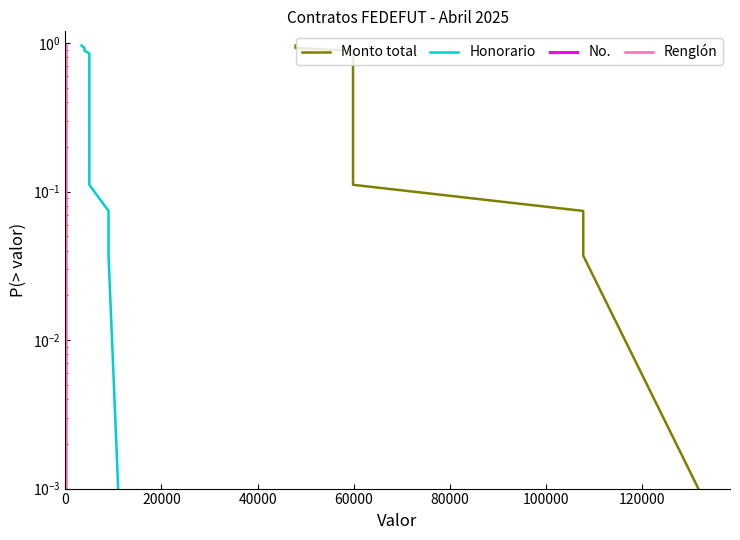

True or false: No. and Honorario cross at least once.

False